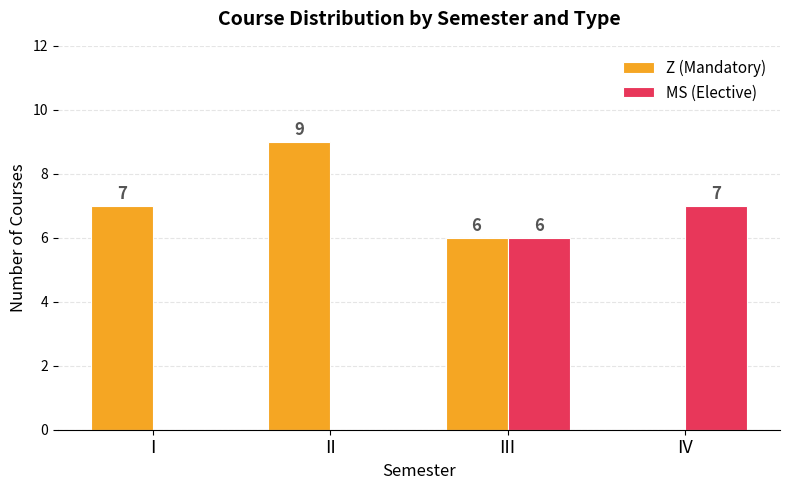

What is the total value across all series at I?

7